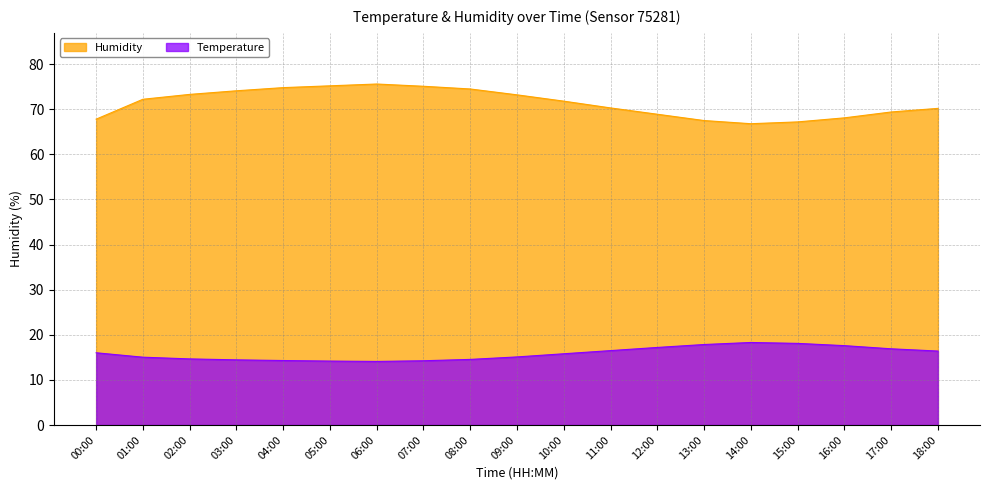

How many series are shown in this chart?

2